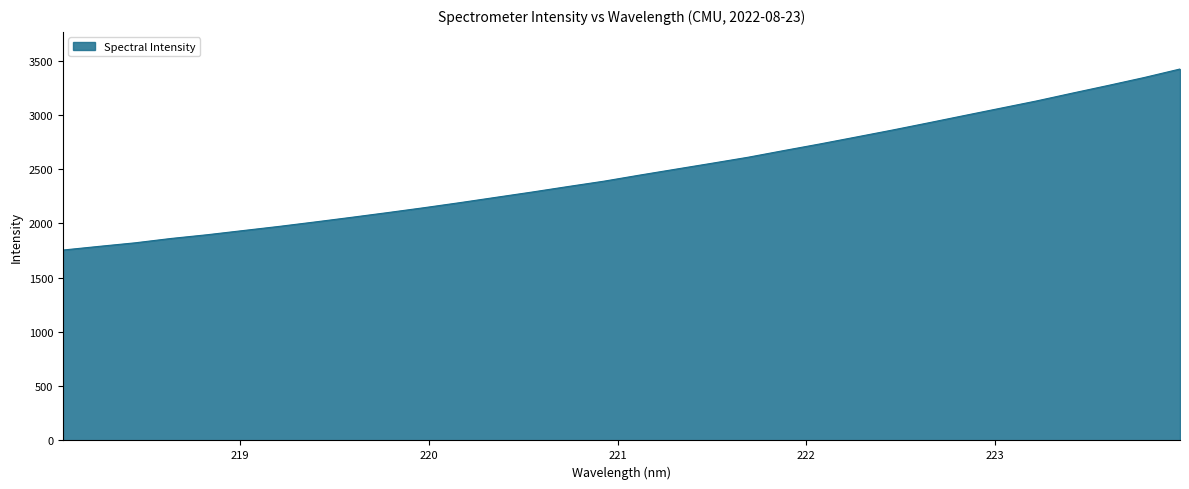

What is the minimum value shown in the chart?

1754.8